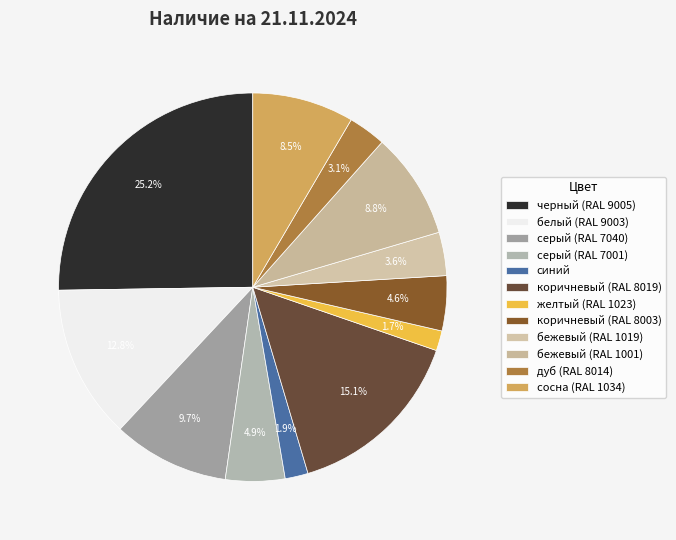

Rank the categories by value from highest to lowest.

черный (RAL 9005), коричневый (RAL 8019), белый (RAL 9003), серый (RAL 7040), бежевый (RAL 1001), сосна (RAL 1034), серый (RAL 7001), коричневый (RAL 8003), бежевый (RAL 1019), дуб (RAL 8014), синий, желтый (RAL 1023)